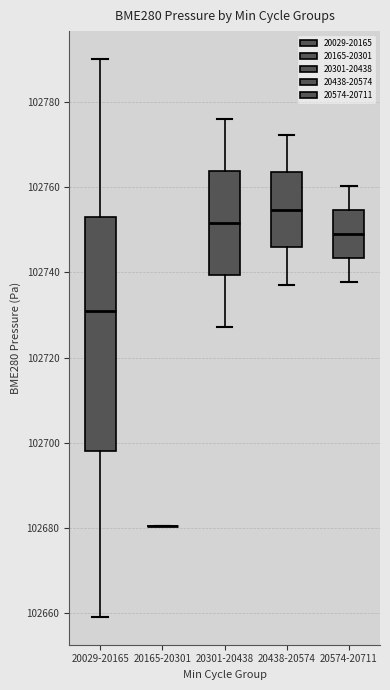

Comparing the boxes themselves (not the whiskers), which one is the tallest?

20029-20165